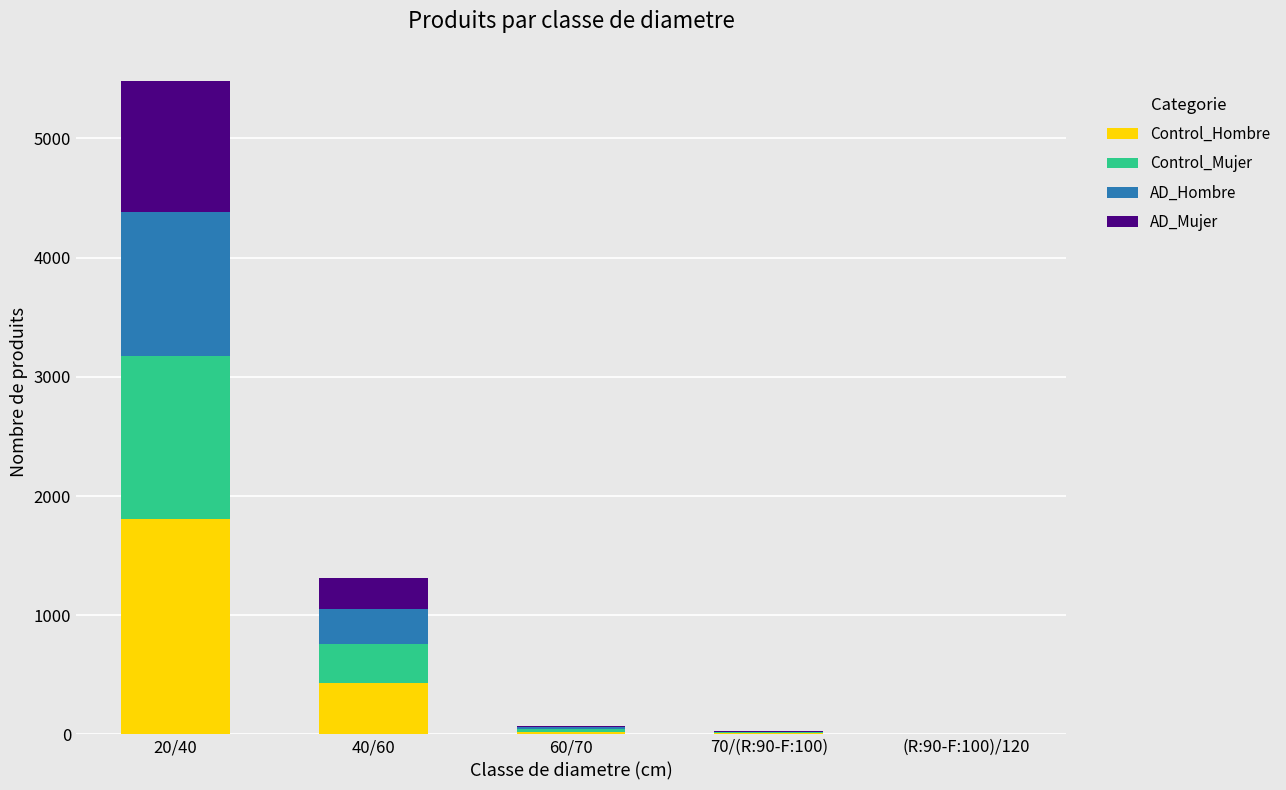

At which label is Control_Hombre closest to 905?

40/60